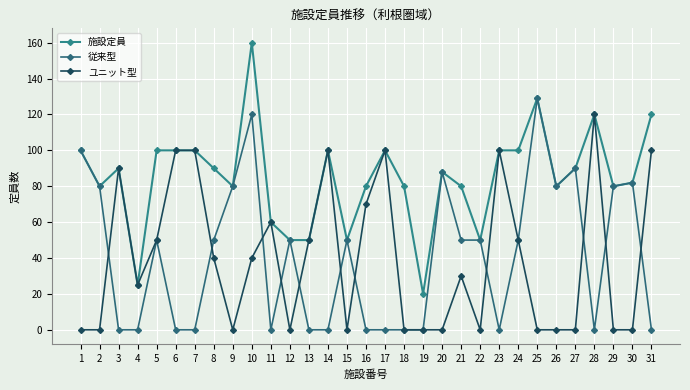

Is the value of ユニット型 at 10 greater than the value of 施設定員 at 18?

No